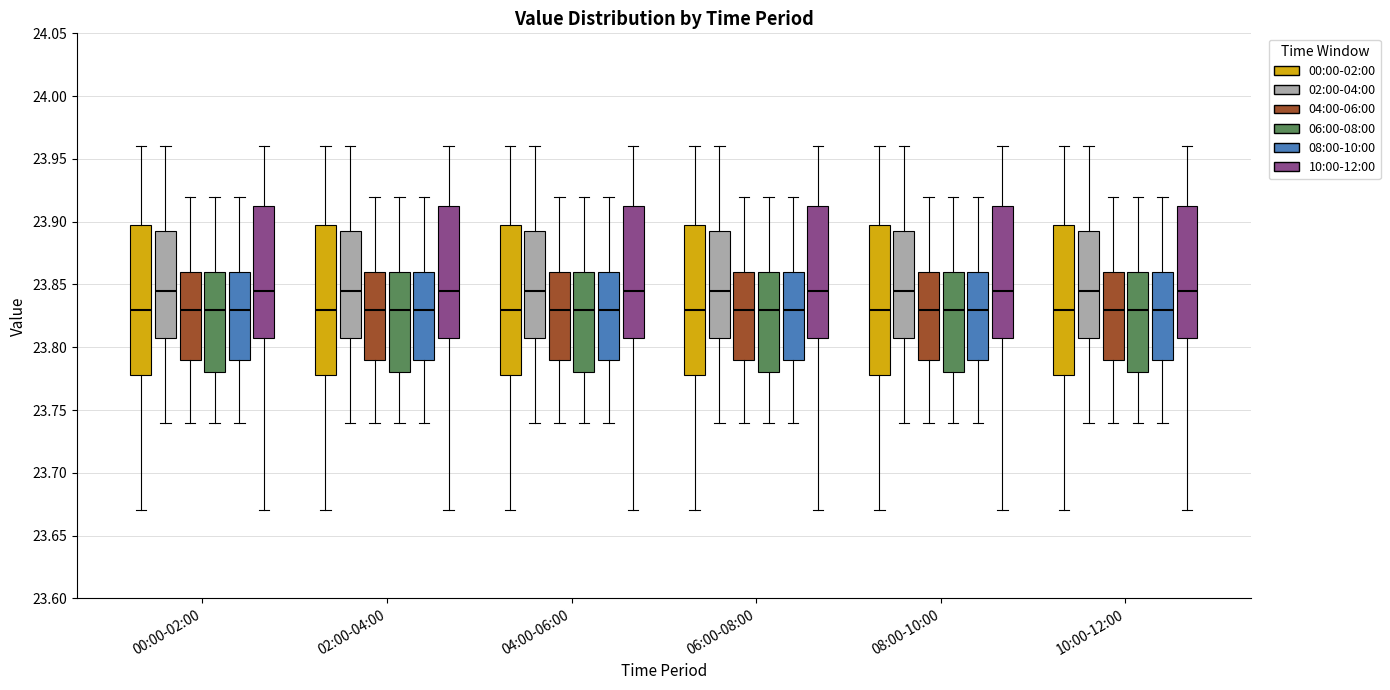

Reading left to right, transcribe this box plot: for each box, give where its median line is, the range the box spans, and where its two whiskers end, as read against the y-axis. The values are not printed on the chart, so give them approximately, as read against the axis.

00:00-02:00 (00:00-02:00): median 23.830, box 23.780 to 23.900, whiskers 23.670 to 23.960
00:00-02:00 (02:00-04:00): median 23.845, box 23.810 to 23.895, whiskers 23.740 to 23.960
00:00-02:00 (04:00-06:00): median 23.830, box 23.790 to 23.860, whiskers 23.740 to 23.920
00:00-02:00 (06:00-08:00): median 23.830, box 23.780 to 23.860, whiskers 23.740 to 23.920
00:00-02:00 (08:00-10:00): median 23.830, box 23.790 to 23.860, whiskers 23.740 to 23.920
00:00-02:00 (10:00-12:00): median 23.845, box 23.810 to 23.915, whiskers 23.670 to 23.960
02:00-04:00 (00:00-02:00): median 23.830, box 23.780 to 23.900, whiskers 23.670 to 23.960
02:00-04:00 (02:00-04:00): median 23.845, box 23.810 to 23.895, whiskers 23.740 to 23.960
02:00-04:00 (04:00-06:00): median 23.830, box 23.790 to 23.860, whiskers 23.740 to 23.920
02:00-04:00 (06:00-08:00): median 23.830, box 23.780 to 23.860, whiskers 23.740 to 23.920
02:00-04:00 (08:00-10:00): median 23.830, box 23.790 to 23.860, whiskers 23.740 to 23.920
02:00-04:00 (10:00-12:00): median 23.845, box 23.810 to 23.915, whiskers 23.670 to 23.960
04:00-06:00 (00:00-02:00): median 23.830, box 23.780 to 23.900, whiskers 23.670 to 23.960
04:00-06:00 (02:00-04:00): median 23.845, box 23.810 to 23.895, whiskers 23.740 to 23.960
04:00-06:00 (04:00-06:00): median 23.830, box 23.790 to 23.860, whiskers 23.740 to 23.920
04:00-06:00 (06:00-08:00): median 23.830, box 23.780 to 23.860, whiskers 23.740 to 23.920
04:00-06:00 (08:00-10:00): median 23.830, box 23.790 to 23.860, whiskers 23.740 to 23.920
04:00-06:00 (10:00-12:00): median 23.845, box 23.810 to 23.915, whiskers 23.670 to 23.960
06:00-08:00 (00:00-02:00): median 23.830, box 23.780 to 23.900, whiskers 23.670 to 23.960
06:00-08:00 (02:00-04:00): median 23.845, box 23.810 to 23.895, whiskers 23.740 to 23.960
06:00-08:00 (04:00-06:00): median 23.830, box 23.790 to 23.860, whiskers 23.740 to 23.920
06:00-08:00 (06:00-08:00): median 23.830, box 23.780 to 23.860, whiskers 23.740 to 23.920
06:00-08:00 (08:00-10:00): median 23.830, box 23.790 to 23.860, whiskers 23.740 to 23.920
06:00-08:00 (10:00-12:00): median 23.845, box 23.810 to 23.915, whiskers 23.670 to 23.960
08:00-10:00 (00:00-02:00): median 23.830, box 23.780 to 23.900, whiskers 23.670 to 23.960
08:00-10:00 (02:00-04:00): median 23.845, box 23.810 to 23.895, whiskers 23.740 to 23.960
08:00-10:00 (04:00-06:00): median 23.830, box 23.790 to 23.860, whiskers 23.740 to 23.920
08:00-10:00 (06:00-08:00): median 23.830, box 23.780 to 23.860, whiskers 23.740 to 23.920
08:00-10:00 (08:00-10:00): median 23.830, box 23.790 to 23.860, whiskers 23.740 to 23.920
08:00-10:00 (10:00-12:00): median 23.845, box 23.810 to 23.915, whiskers 23.670 to 23.960
10:00-12:00 (00:00-02:00): median 23.830, box 23.780 to 23.900, whiskers 23.670 to 23.960
10:00-12:00 (02:00-04:00): median 23.845, box 23.810 to 23.895, whiskers 23.740 to 23.960
10:00-12:00 (04:00-06:00): median 23.830, box 23.790 to 23.860, whiskers 23.740 to 23.920
10:00-12:00 (06:00-08:00): median 23.830, box 23.780 to 23.860, whiskers 23.740 to 23.920
10:00-12:00 (08:00-10:00): median 23.830, box 23.790 to 23.860, whiskers 23.740 to 23.920
10:00-12:00 (10:00-12:00): median 23.845, box 23.810 to 23.915, whiskers 23.670 to 23.960